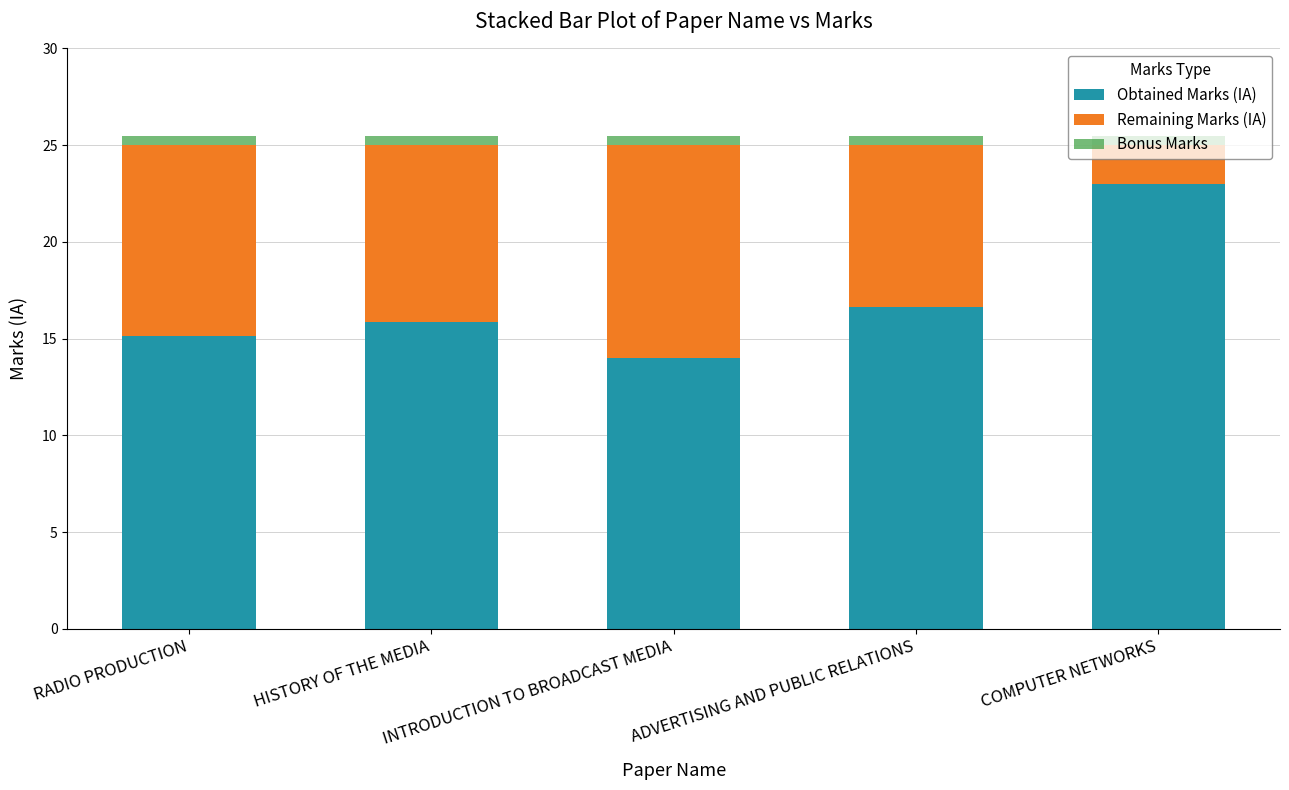

What is the maximum value for Obtained Marks (IA)?

23.0